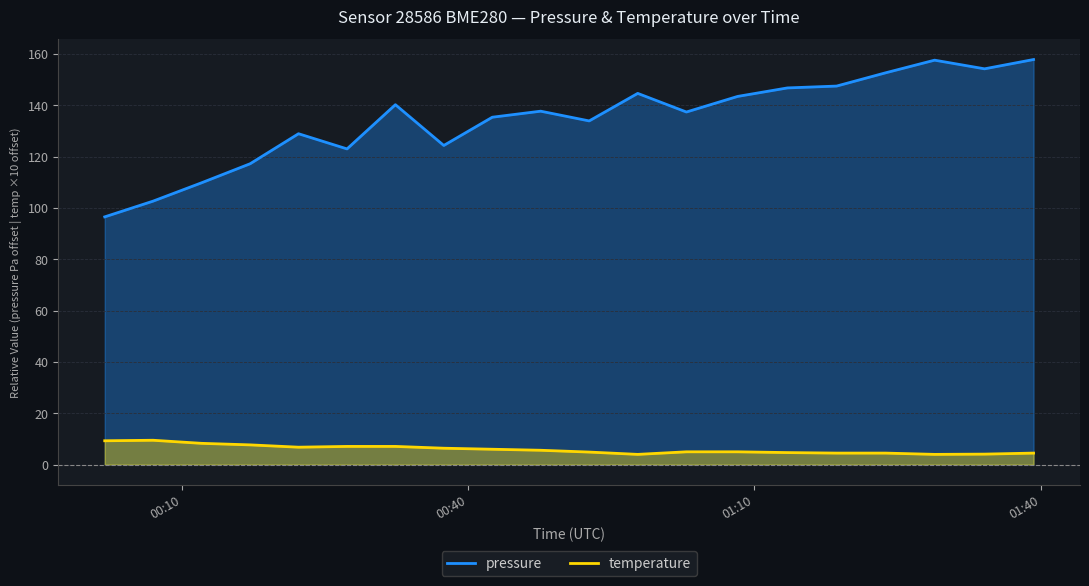

The temperature series shows 10.8 at 6. True or false?

False